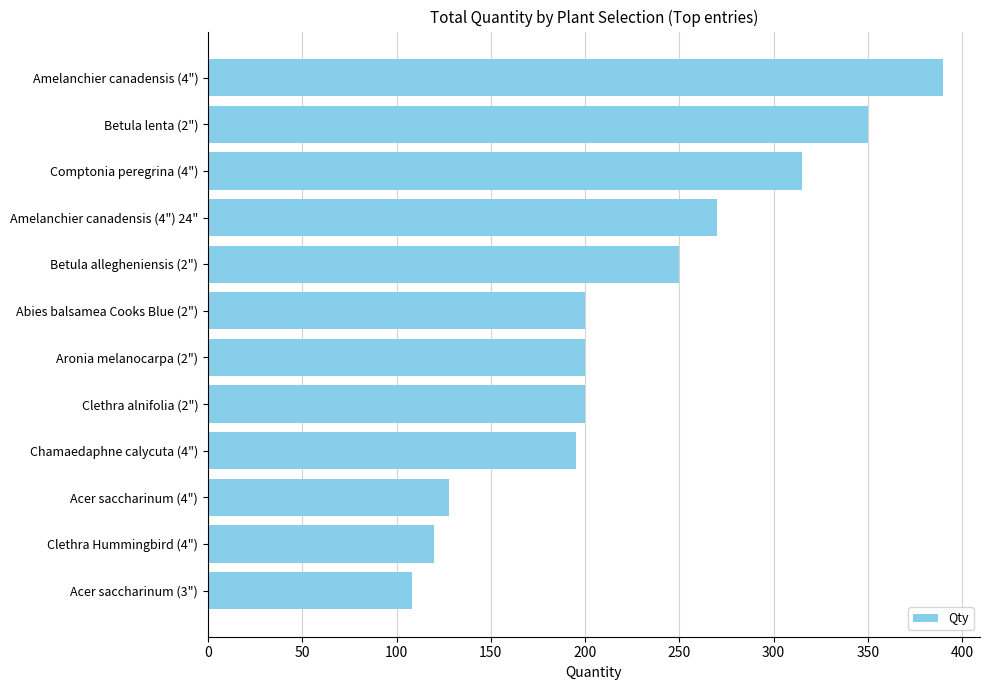

How many data points does each series have?

12